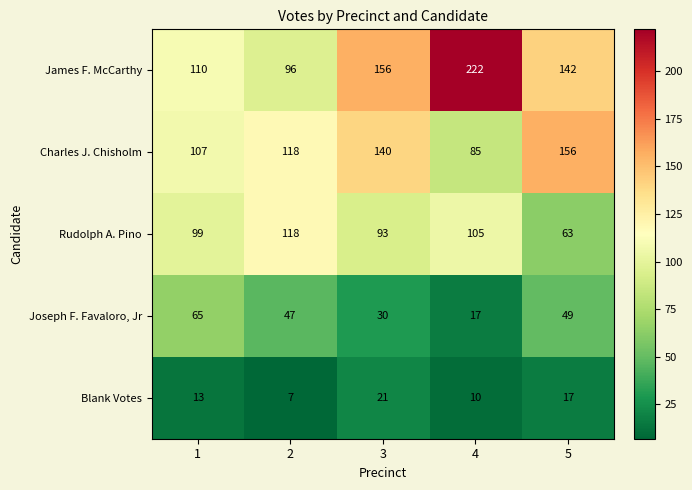

Reading right to left, what are all the values shown in this chart?

James F. McCarthy: 5=142	4=222	3=156	2=96	1=110
Charles J. Chisholm: 5=156	4=85	3=140	2=118	1=107
Rudolph A. Pino: 5=63	4=105	3=93	2=118	1=99
Joseph F. Favaloro, Jr: 5=49	4=17	3=30	2=47	1=65
Blank Votes: 5=17	4=10	3=21	2=7	1=13